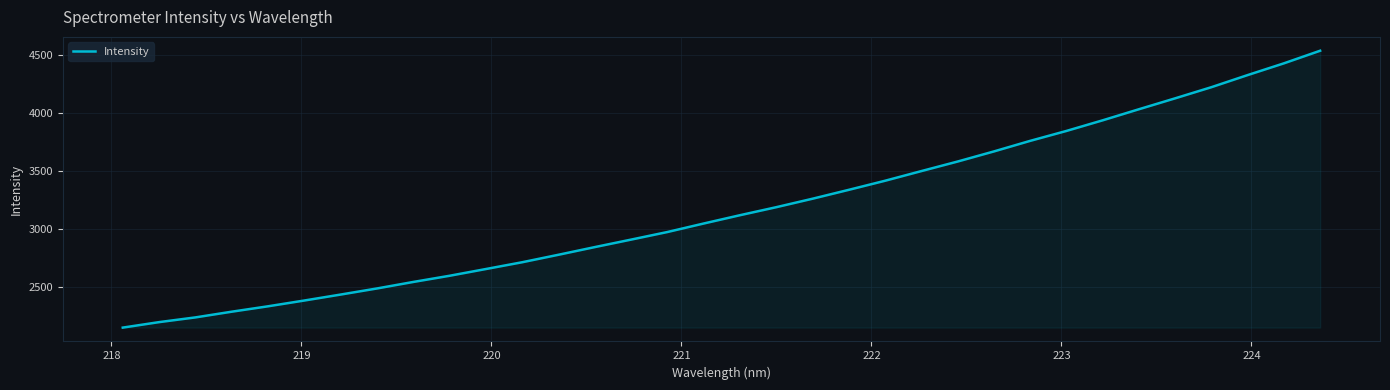

How many series are shown in this chart?

1